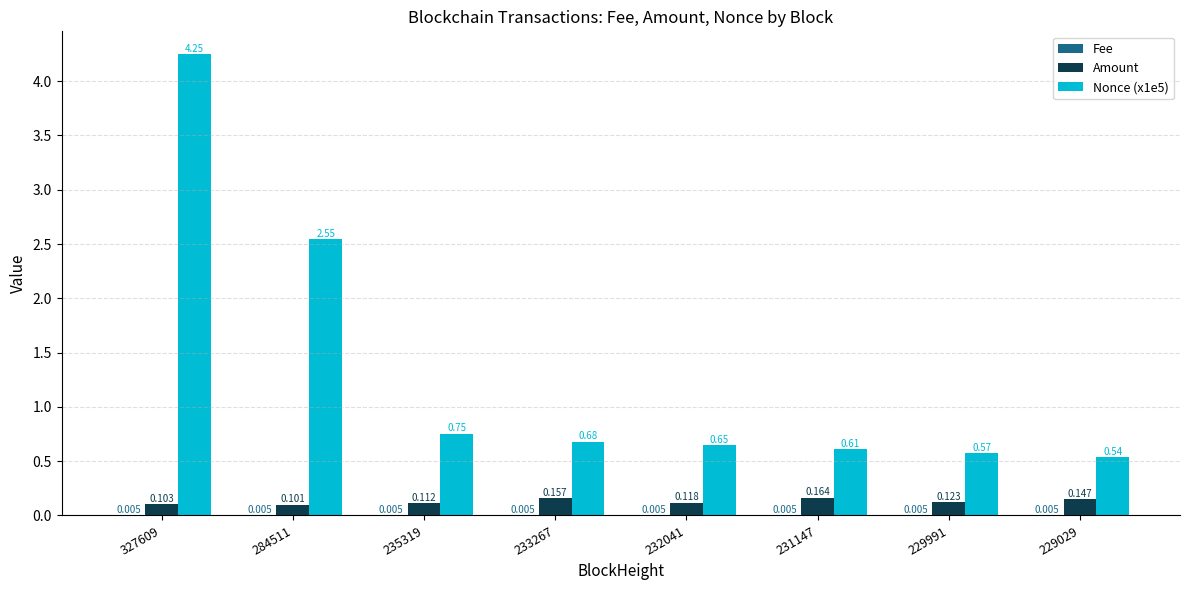

The value of Nonce (x1e5) at 229991 is 0.9. True or false?

False